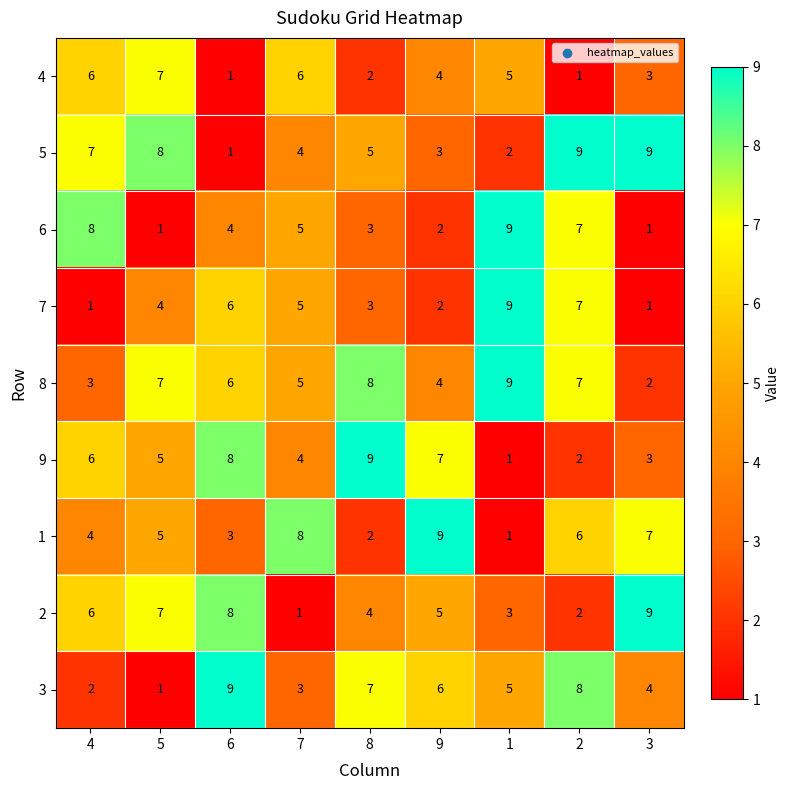

What is the highest value of the 8 series?

9